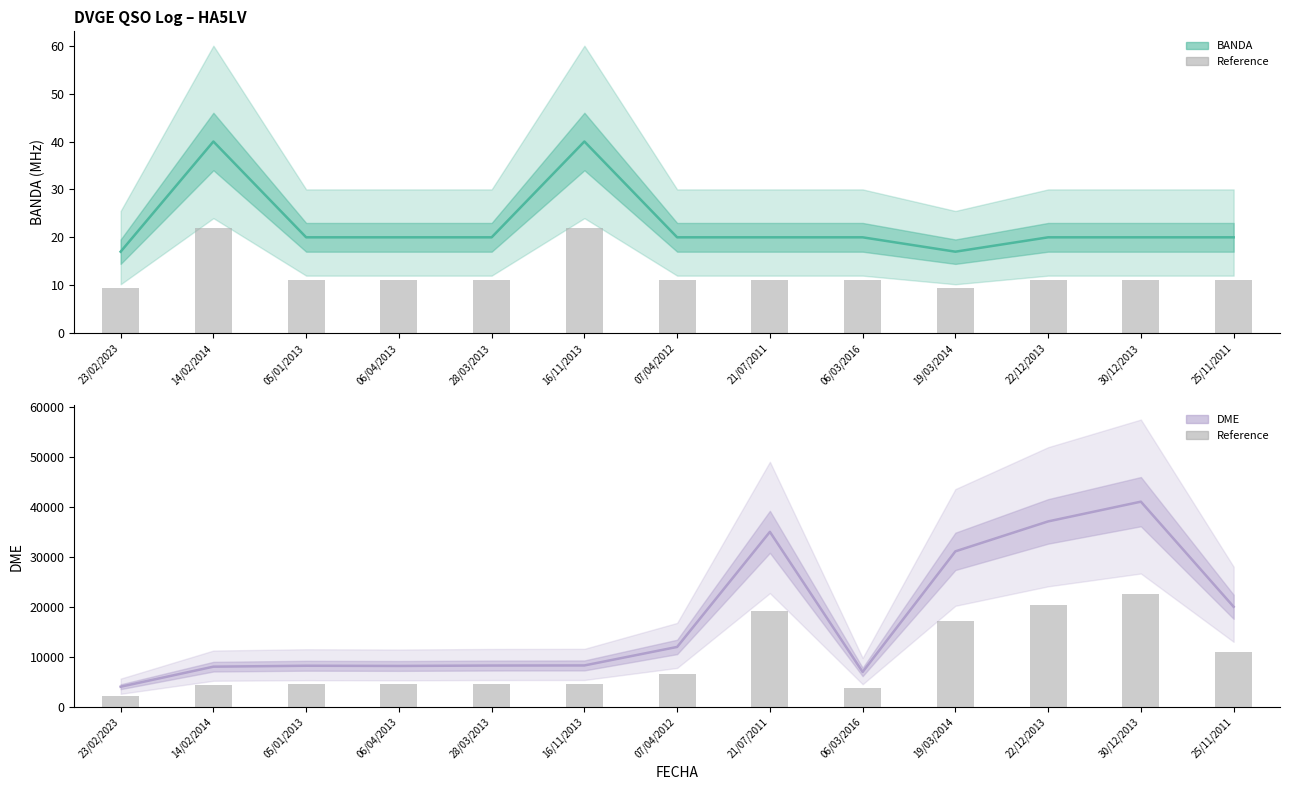

Which category has the highest value in the BANDA series?

14/02/2014